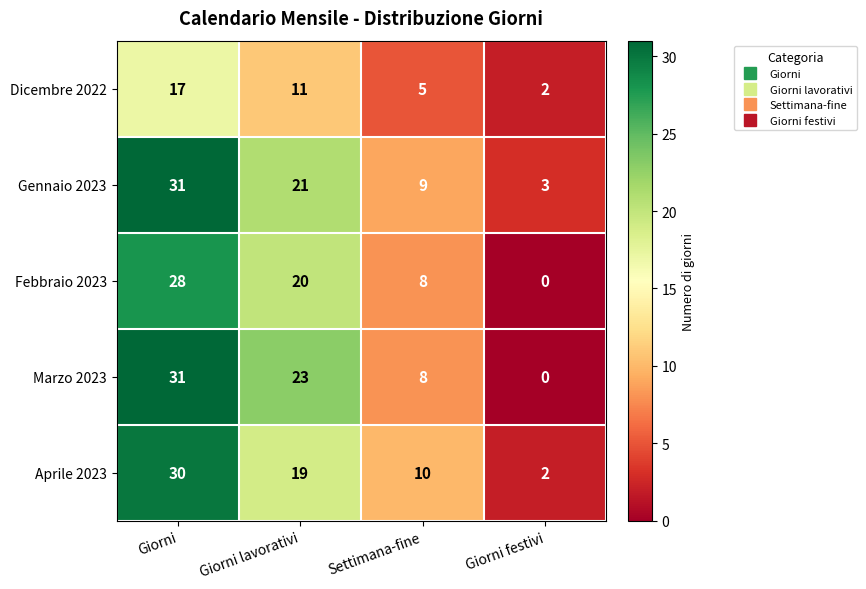

How many categories are shown in the chart?

4